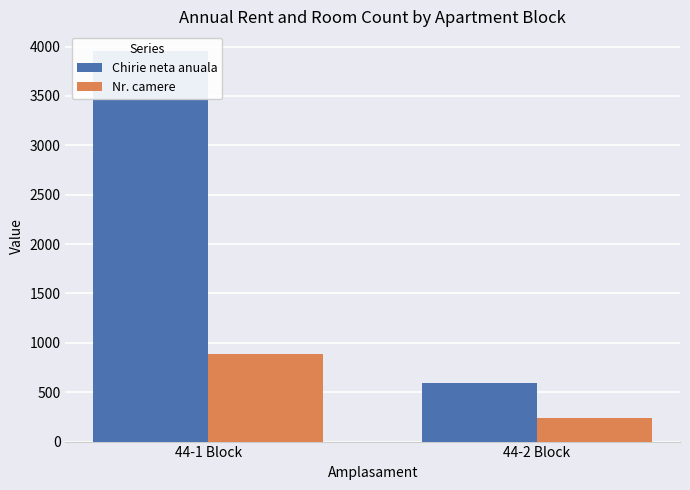

Where is Nr. camere nearest to the value 564?

44-1 Block